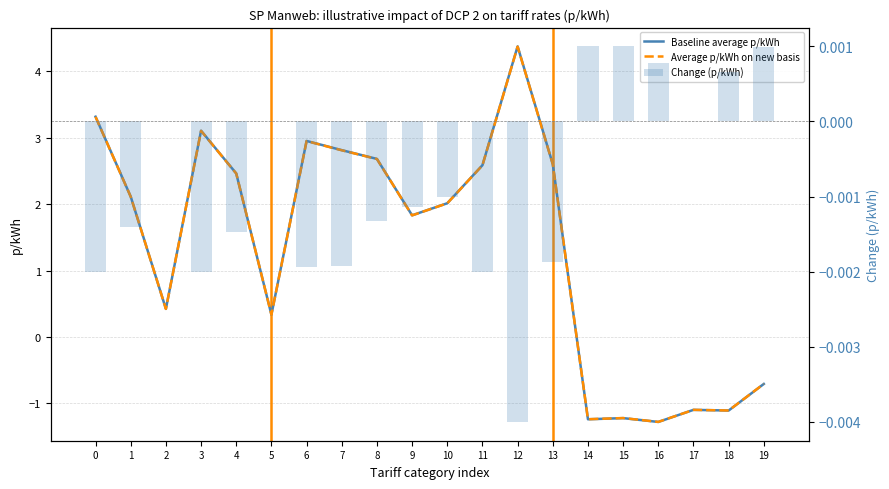

At 18, list the series in order from smallest to largest.

Baseline average p/kWh, Average p/kWh on new basis, Change (p/kWh)